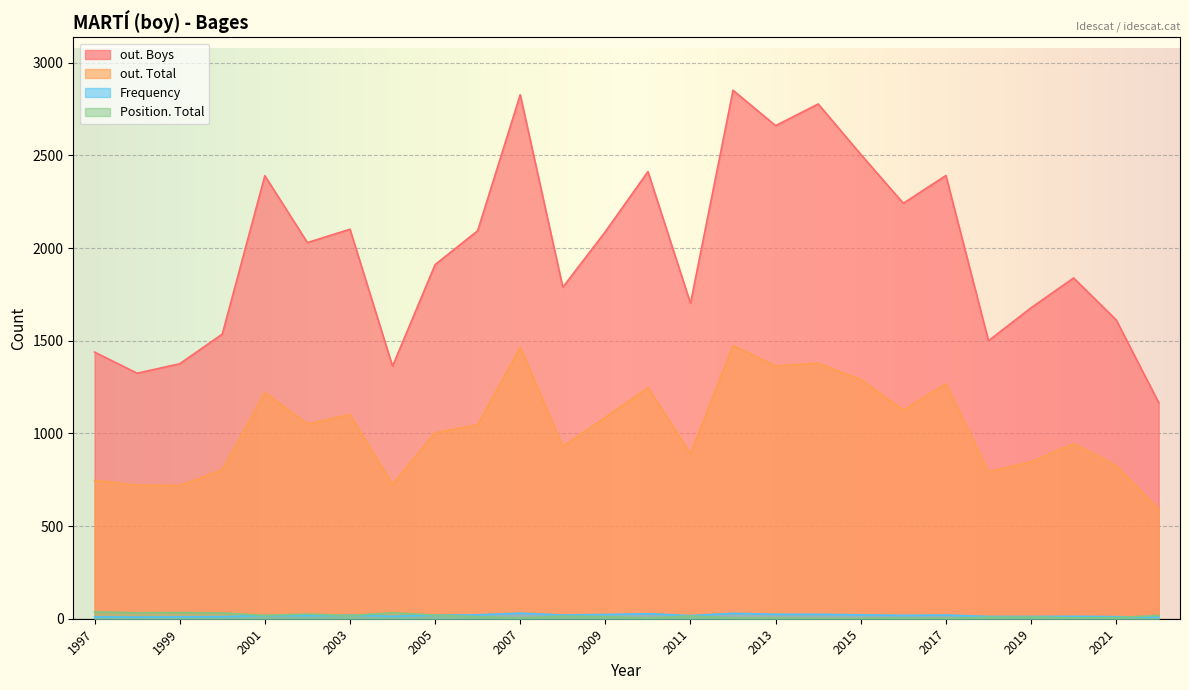

Is it true that Position. Total equals 2 at 2017?

True